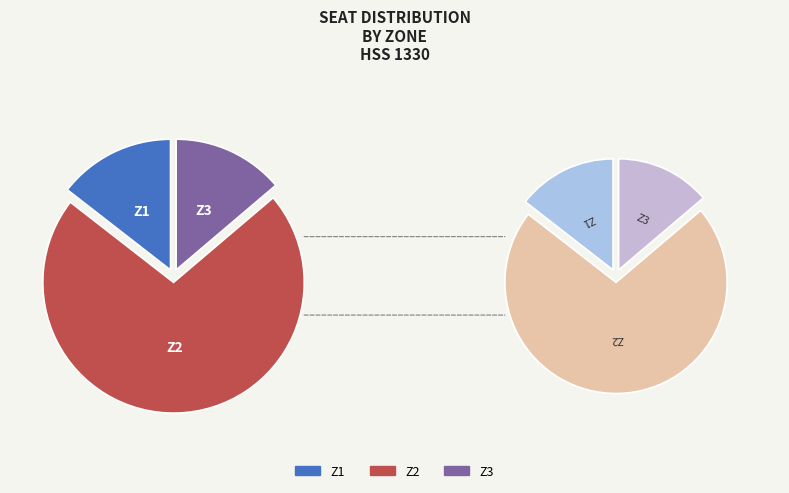

Count the number of slices in the pie.

3